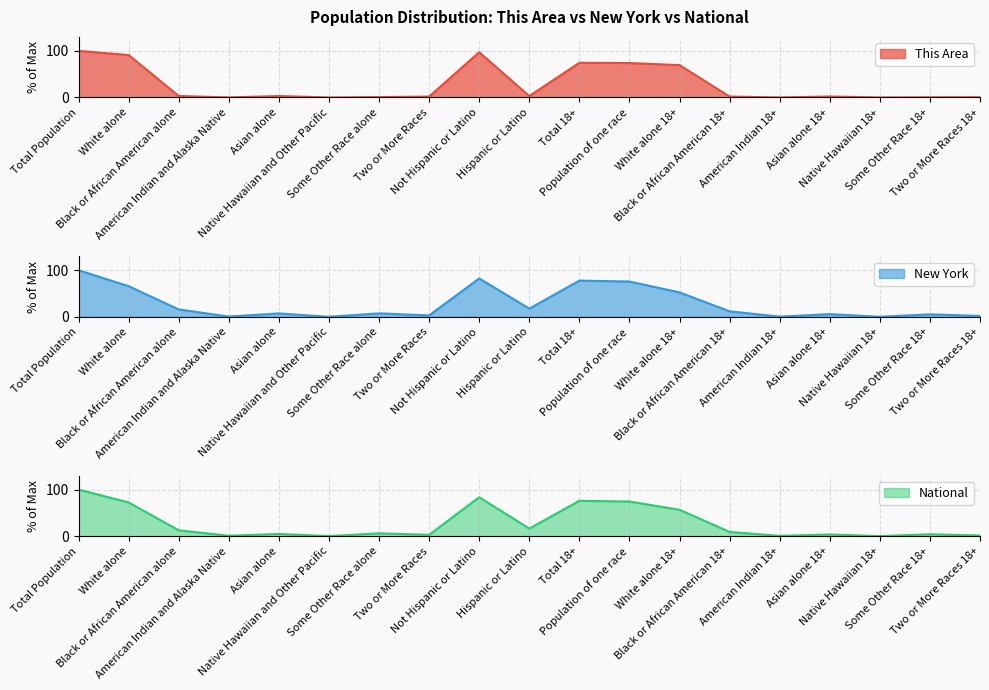

What is the sum of the This Area values at White alone and Asian alone 18+?

93.1